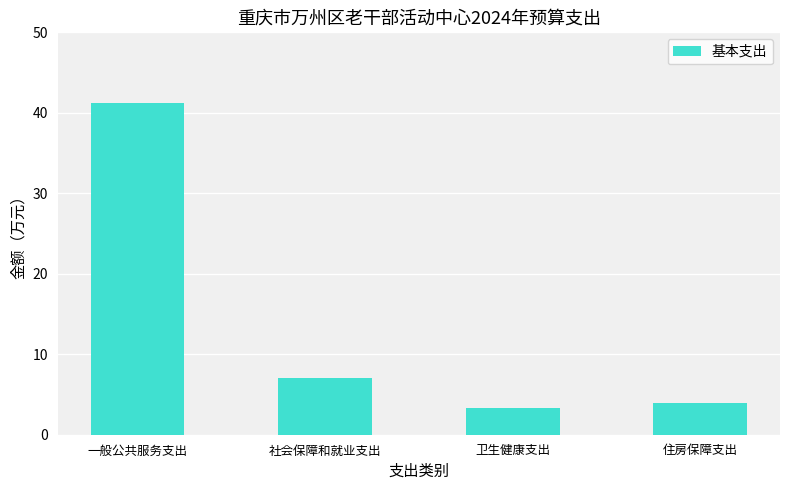

At which category does the chart reach its minimum across all series?

卫生健康支出